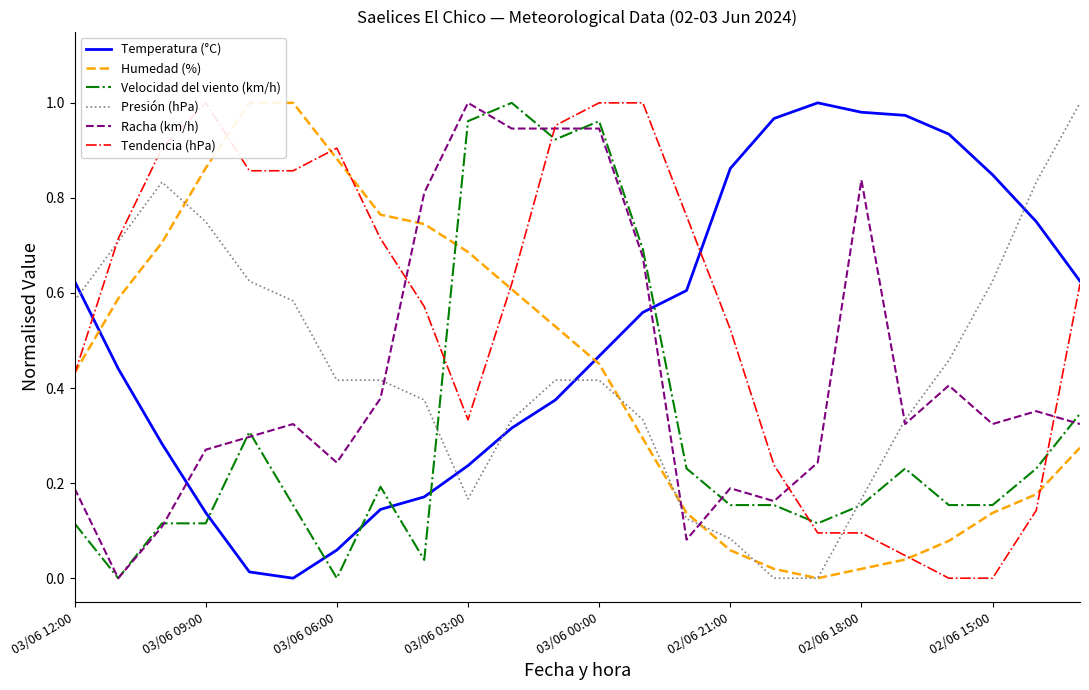

What is the greatest value displayed?

1.0